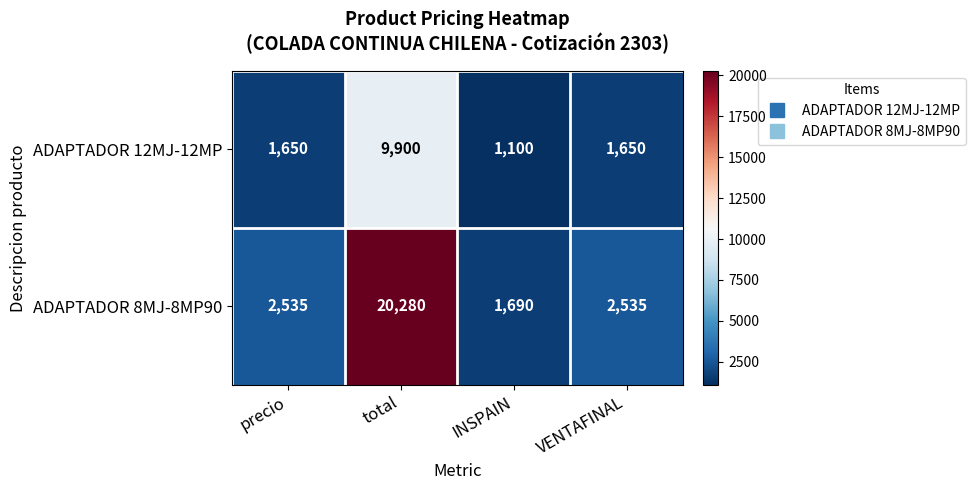

At which category does the chart reach its peak across all series?

total